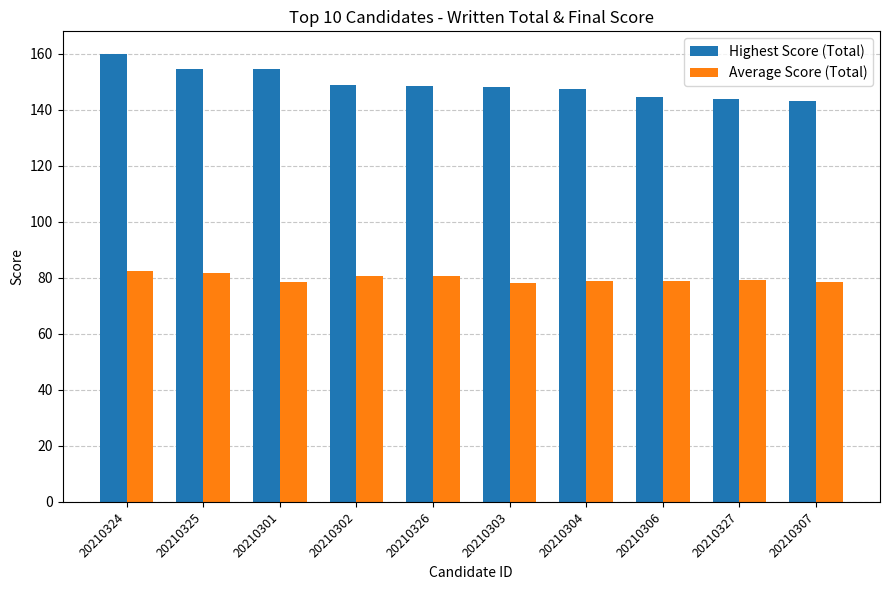

The Average Score (Total) series shows 79.0 at 20210306. True or false?

True